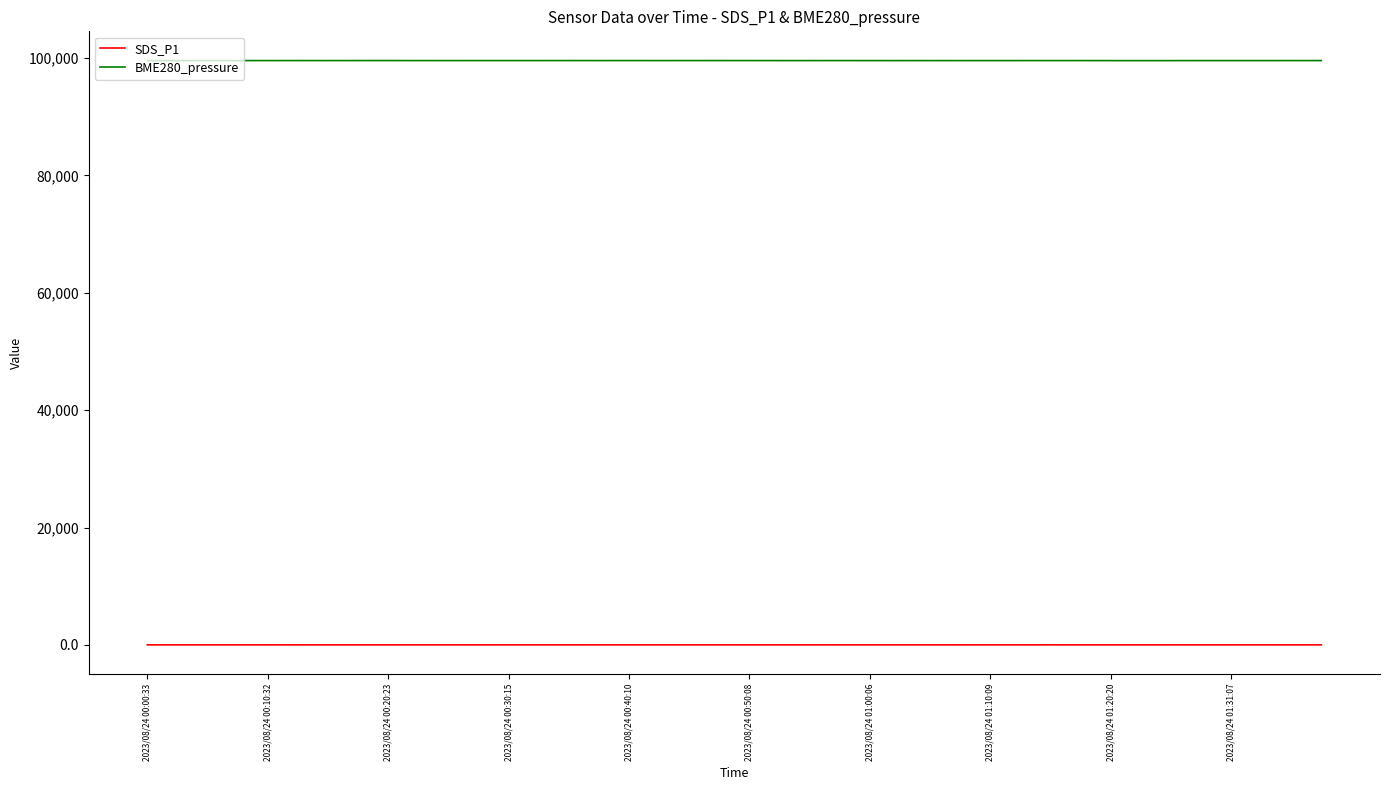

List the series in order of their overall mean, highest first.

BME280_pressure, SDS_P1